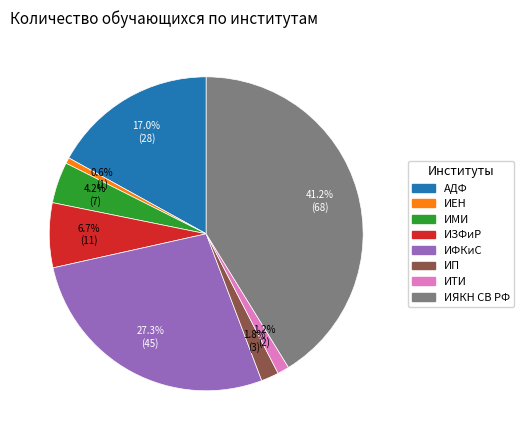

Does ИЕН account for over 50% of the chart?

No